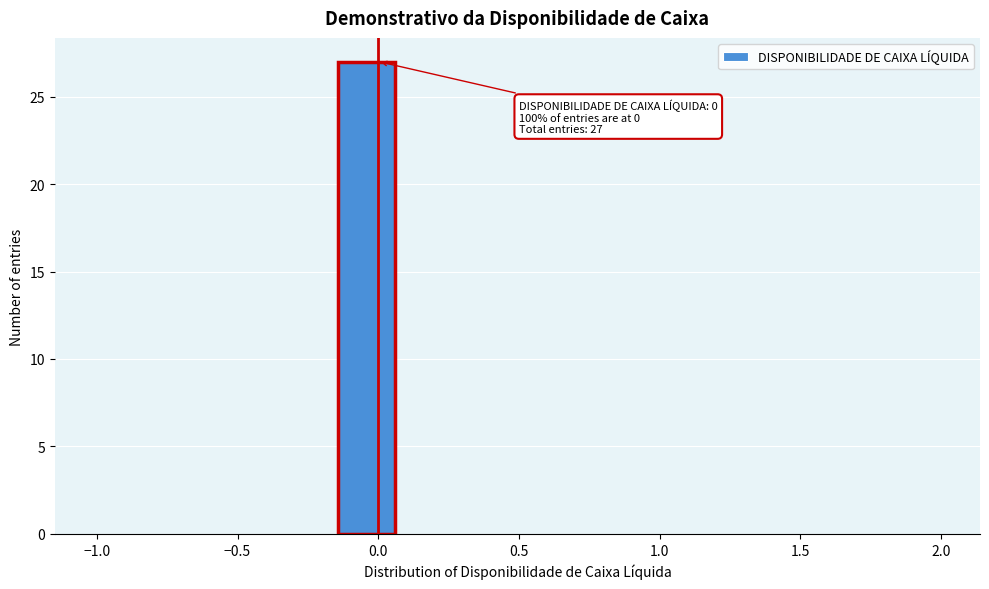

Over which range of the x-axis is the bar tallest?

-0.15 to 0.05